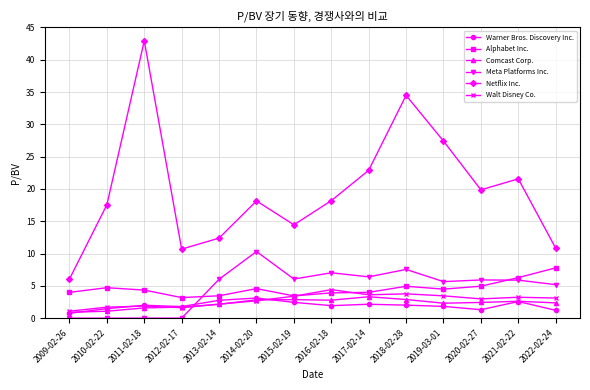

Which series changed the most between 2015-02-19 and 2019-03-01?

Netflix Inc.